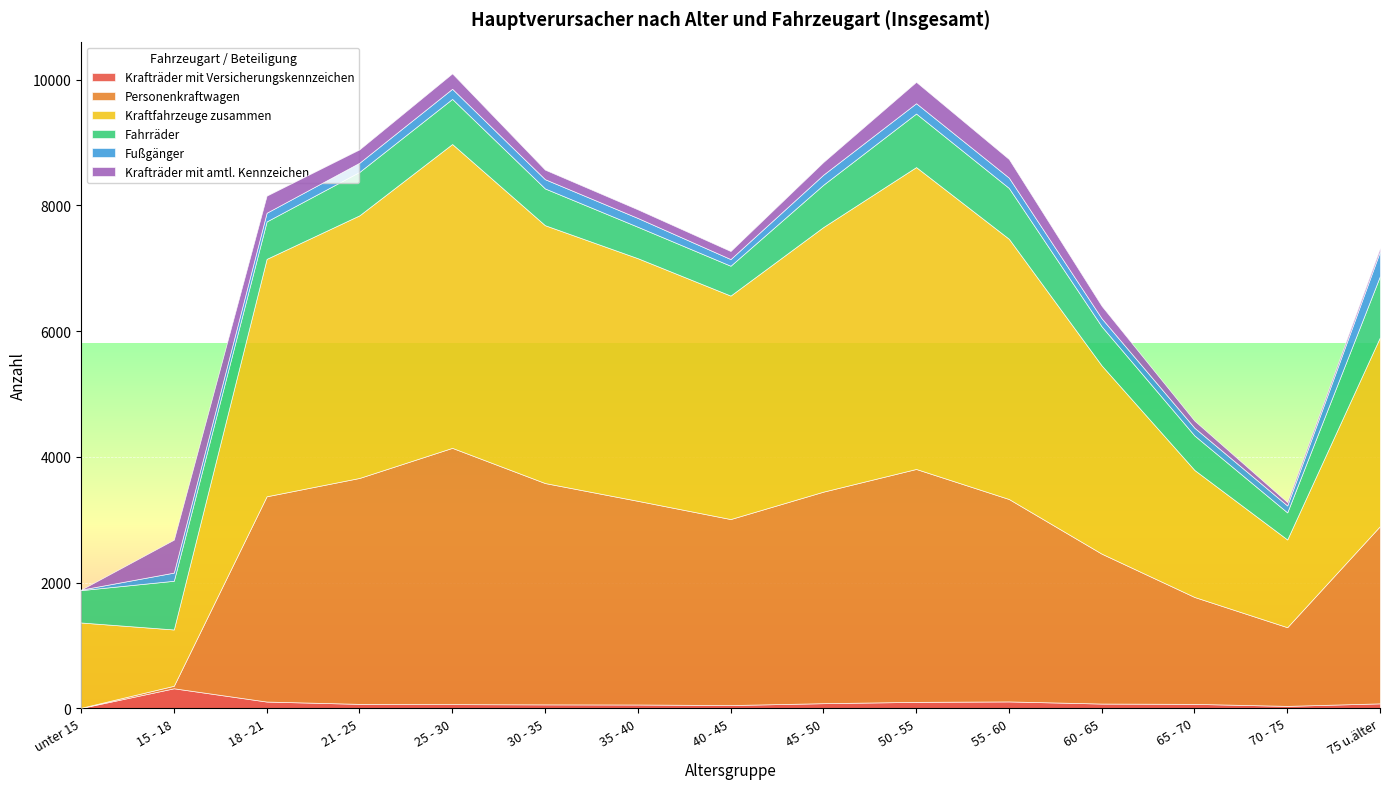

Where does the Fahrräder series first go above 622?

15 - 18